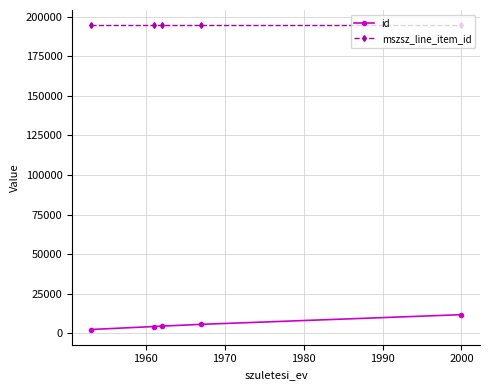

Which series has the largest range (max minus min)?

id